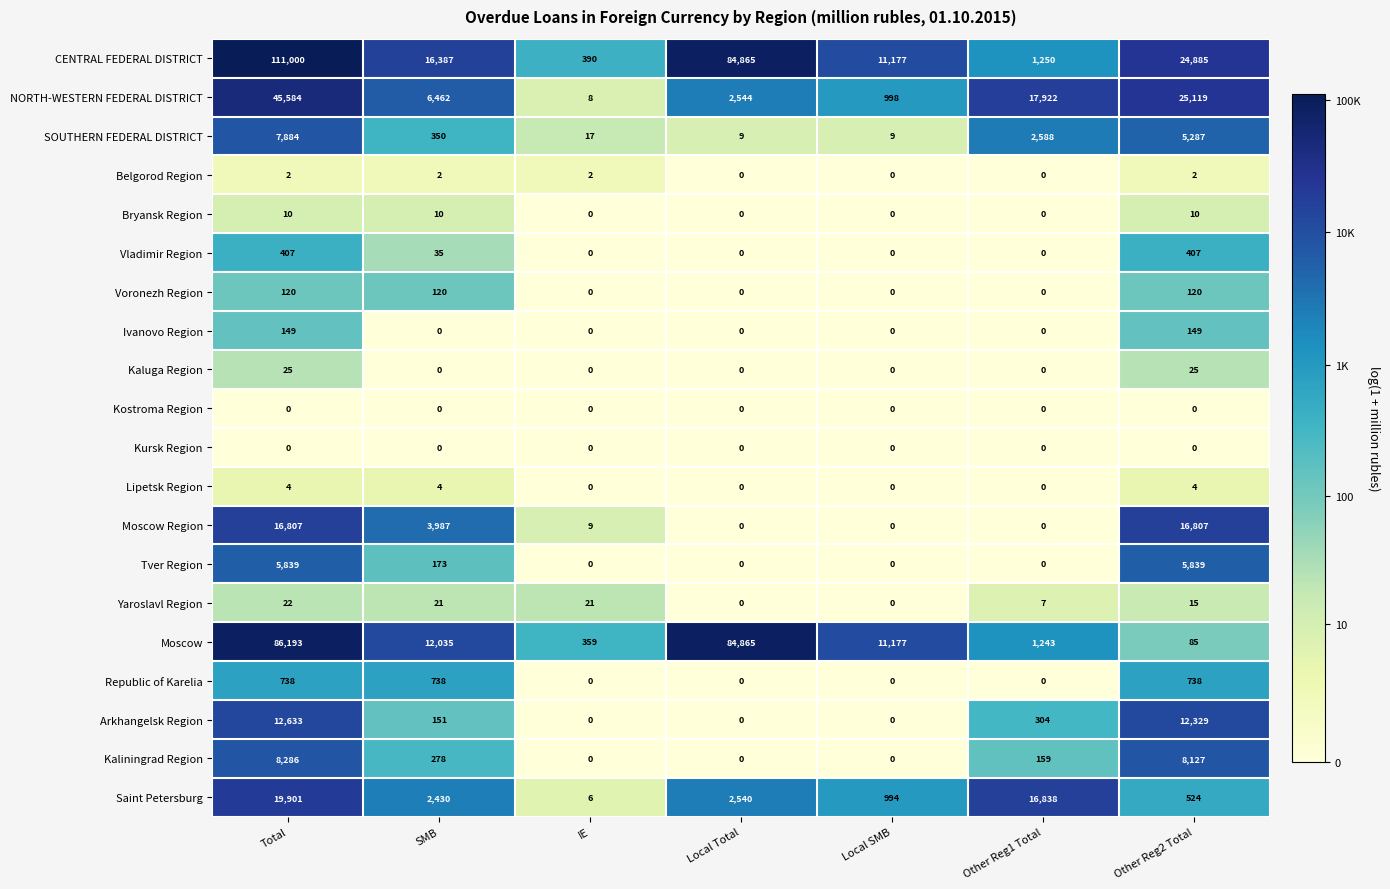

At which category is the sum across all series the highest?

Total